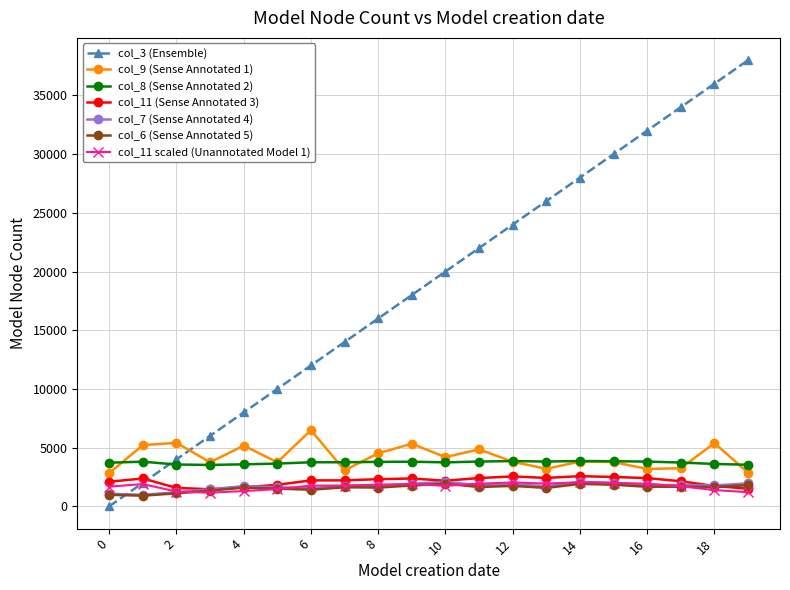

What is the value of the col_7 (Sense Annotated 4) point at the 9th from the left?

1731.4